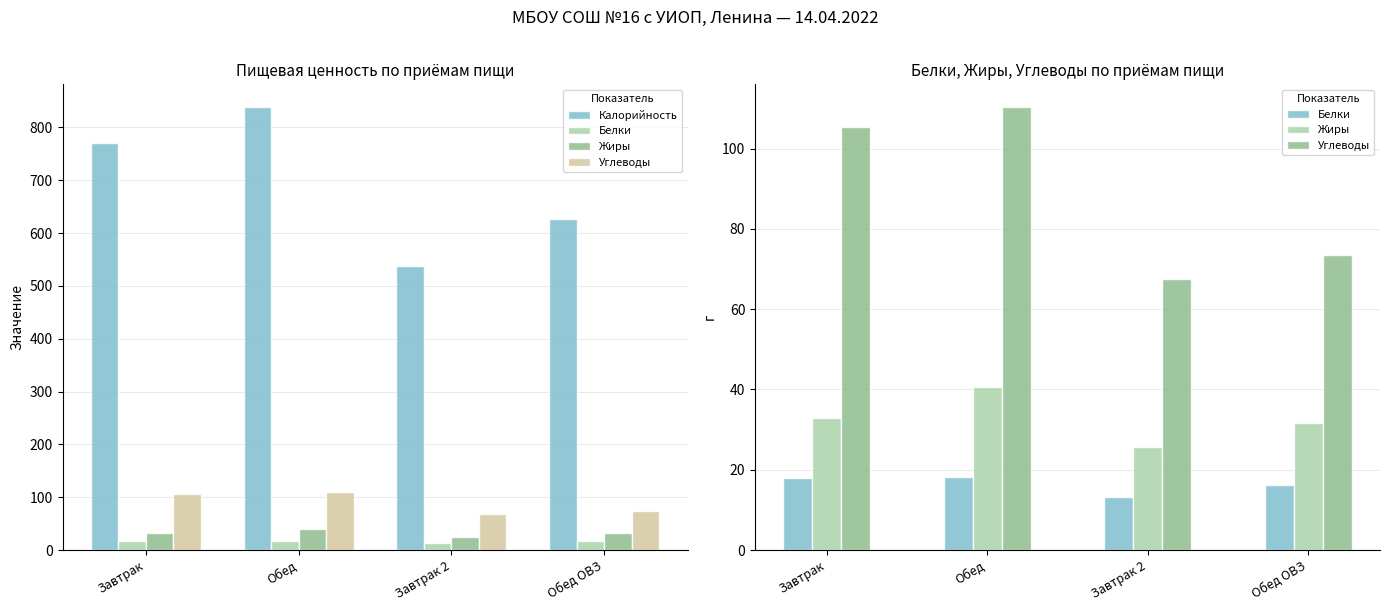

How many values in the Жиры series exceed 32?

2